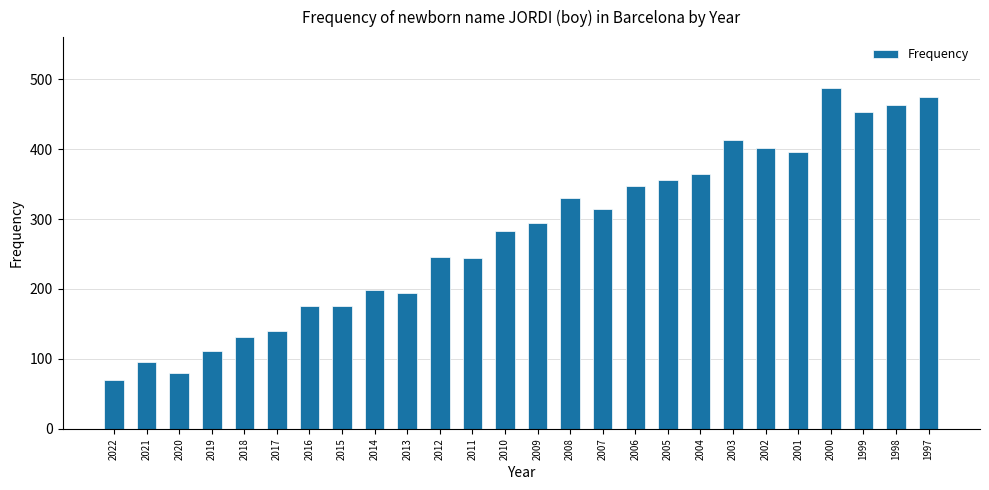

Count the number of data series in this chart.

1